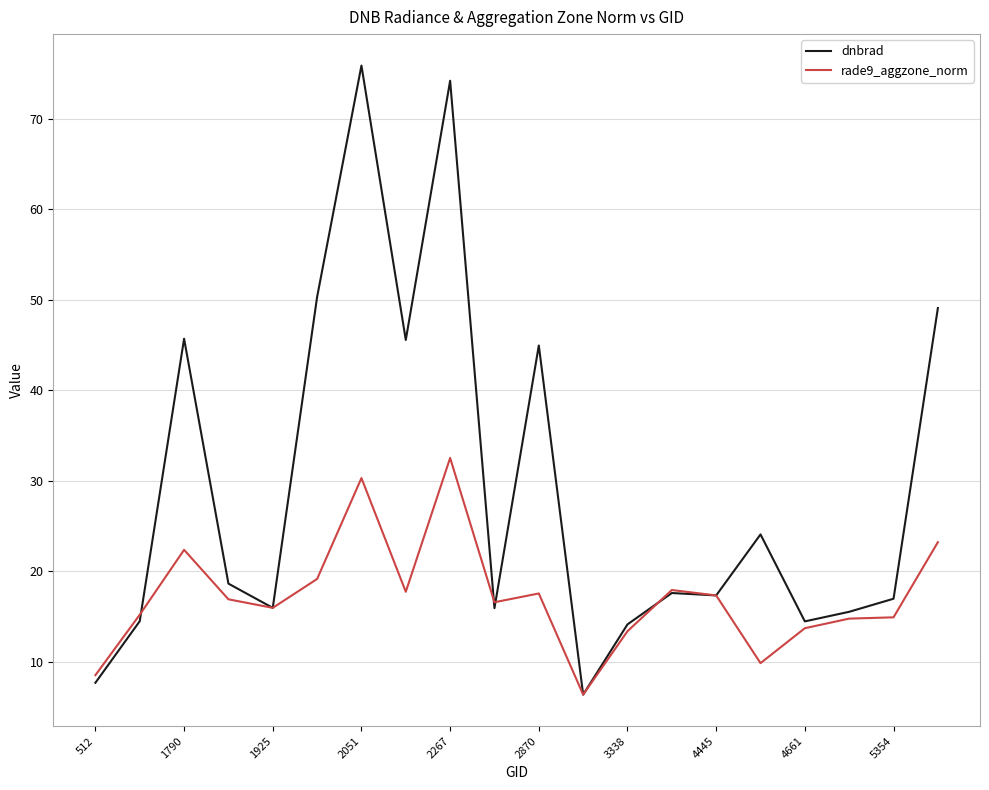

List the series in order of their overall mean, lowest first.

rade9_aggzone_norm, dnbrad